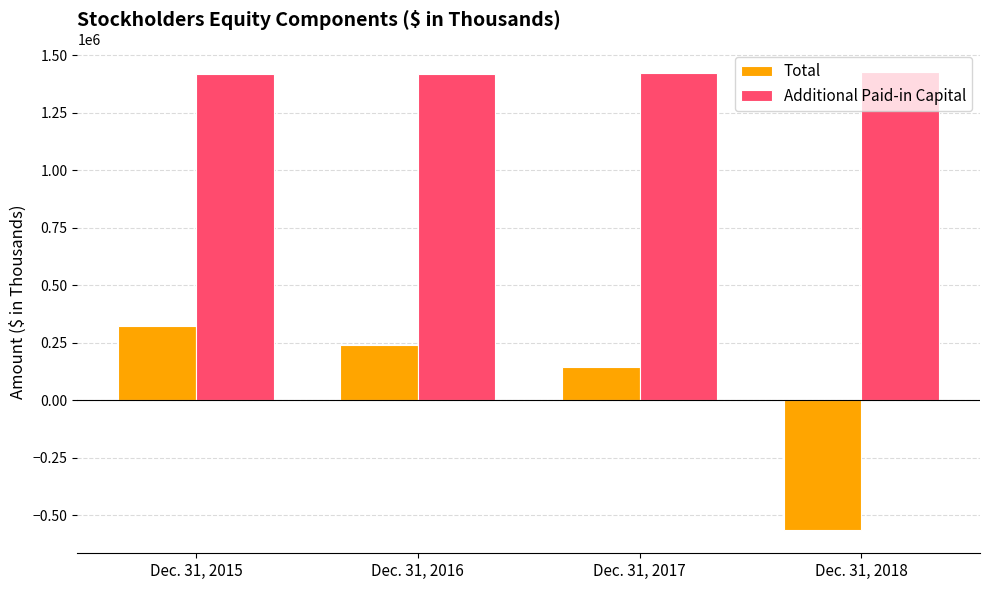

What value does the Total series have at Dec. 31, 2016, to the nearest 50?

238650